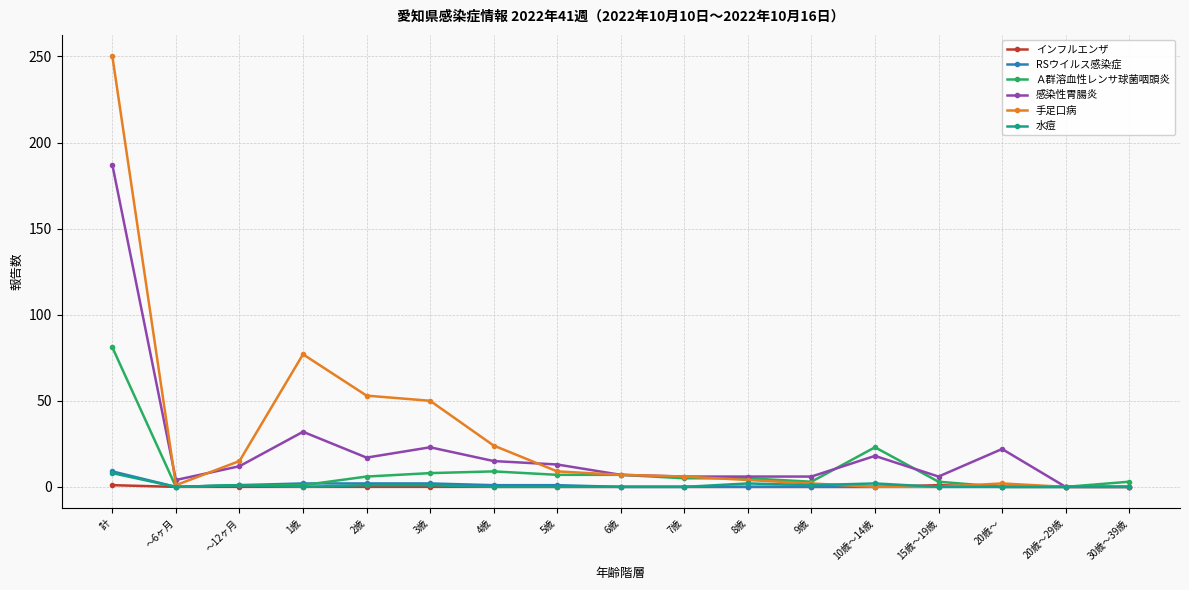

What is the highest value of the RSウイルス感染症 series?

9